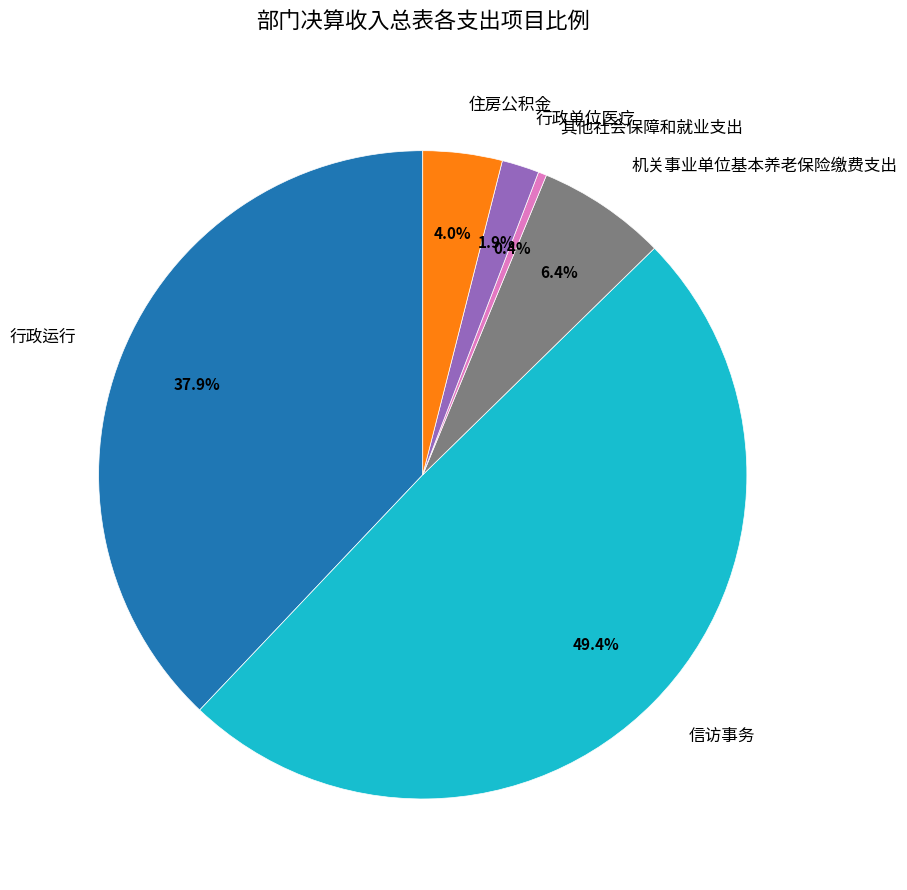

Which category has the biggest portion of the pie?

信访事务